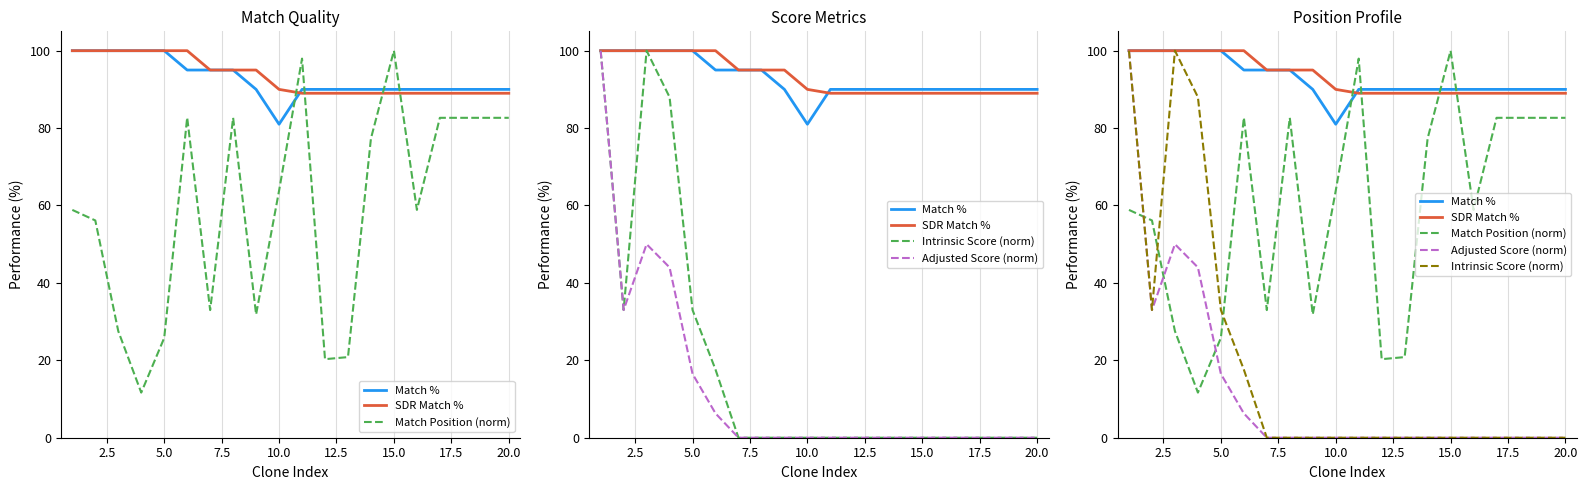

How many values in the SDR Match % series are below 90?

10